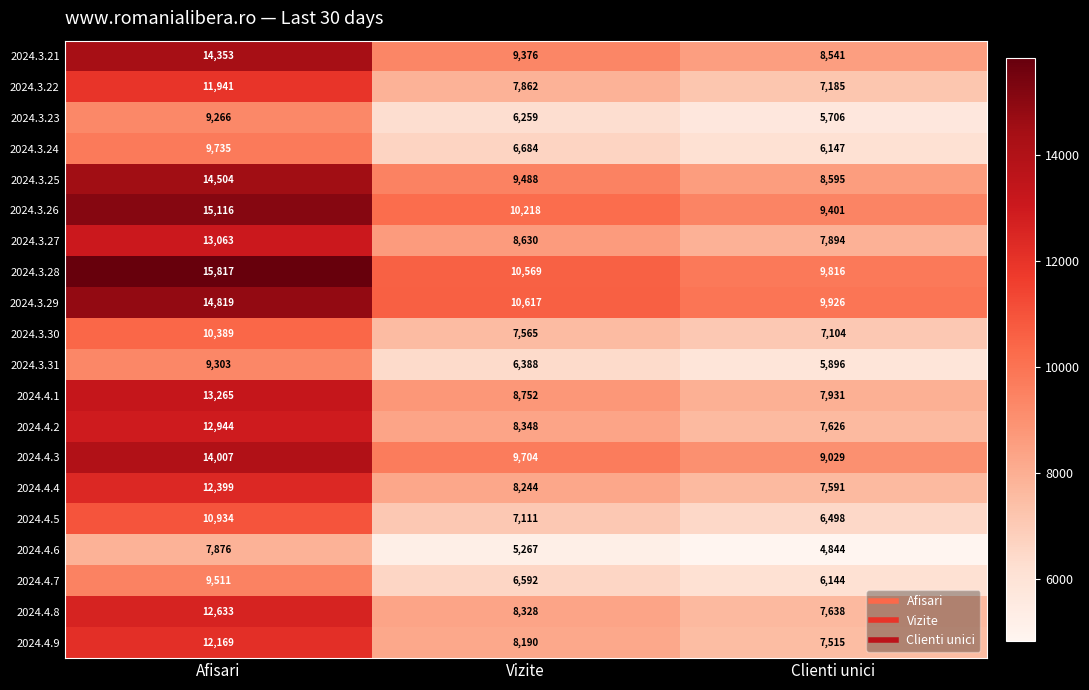

How many distinct data groups are displayed?

20